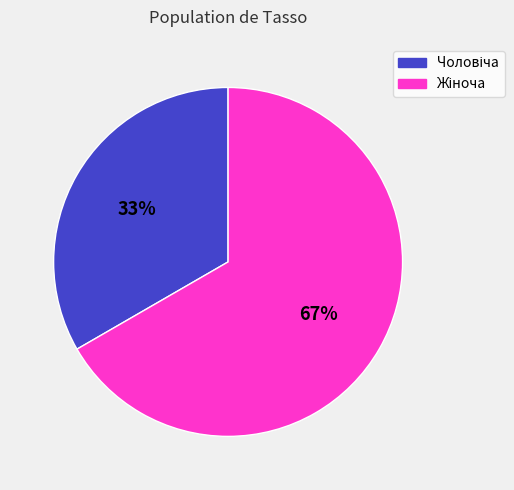

Is there any slice that represents more than half of the pie?

Yes